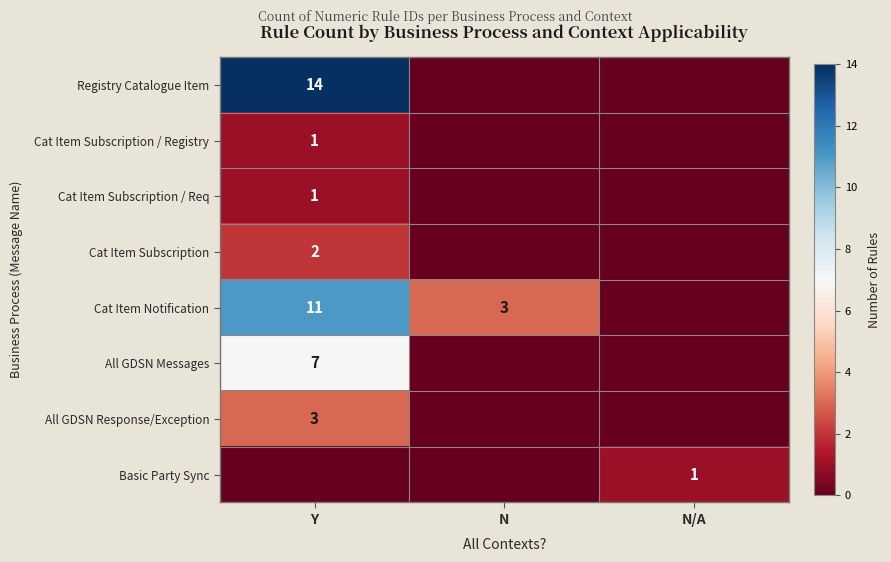

What is the difference between the Cat Item Notification values at N and Y?

8